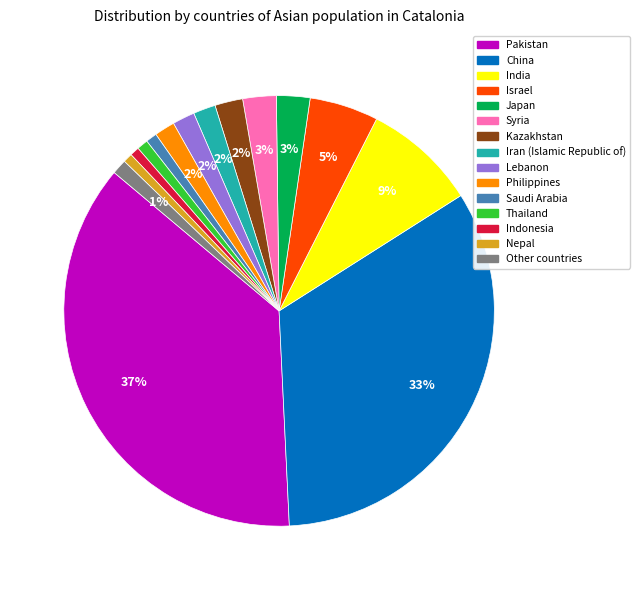

To the nearest percent, what is the average slice percentage?

7%